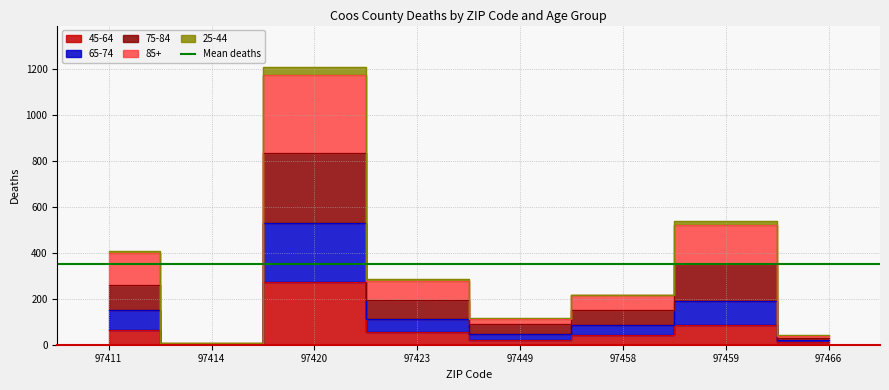

How many categories are shown in the chart?

8